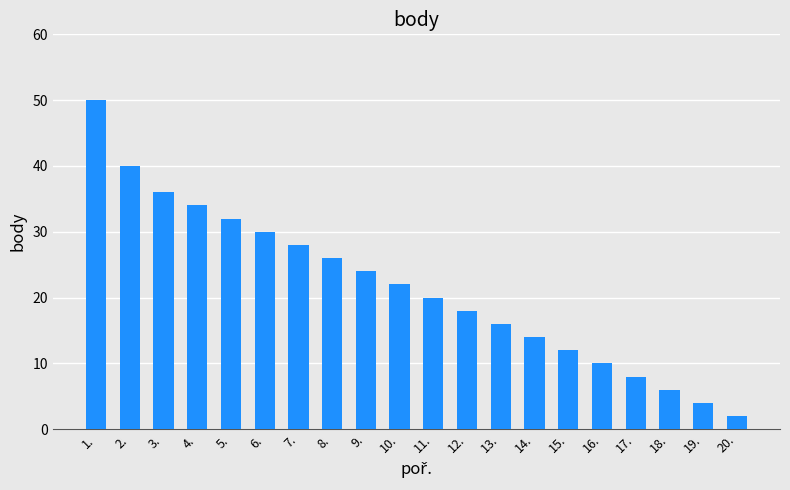

Reading left to right, extract all data points from this chart.

50	40	36	34	32	30	28	26	24	22	20	18	16	14	12	10	8	6	4	2